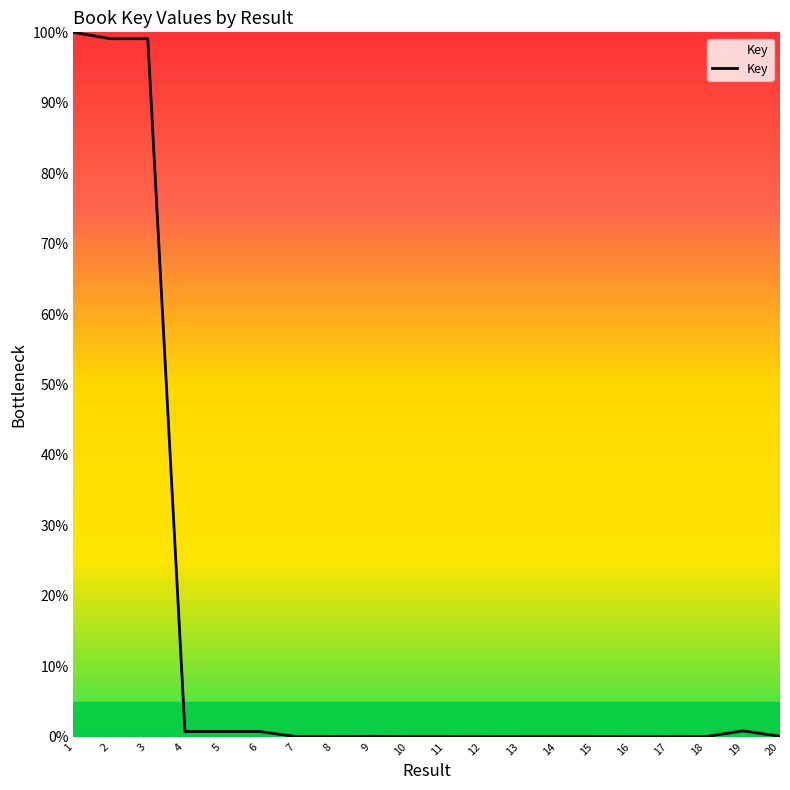

True or false: there are more than 1 points higher than both neighbors.

True